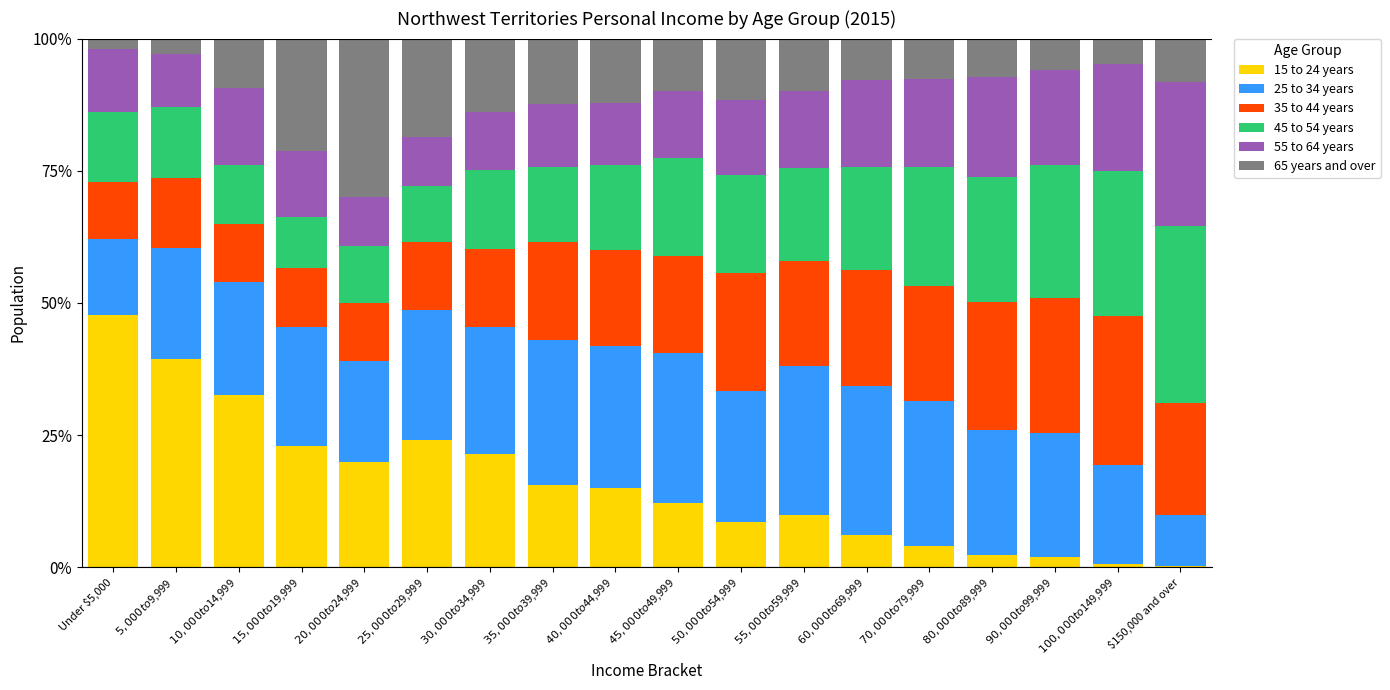

Which category has the highest value in the 15 to 24 years series?

Under $5,000